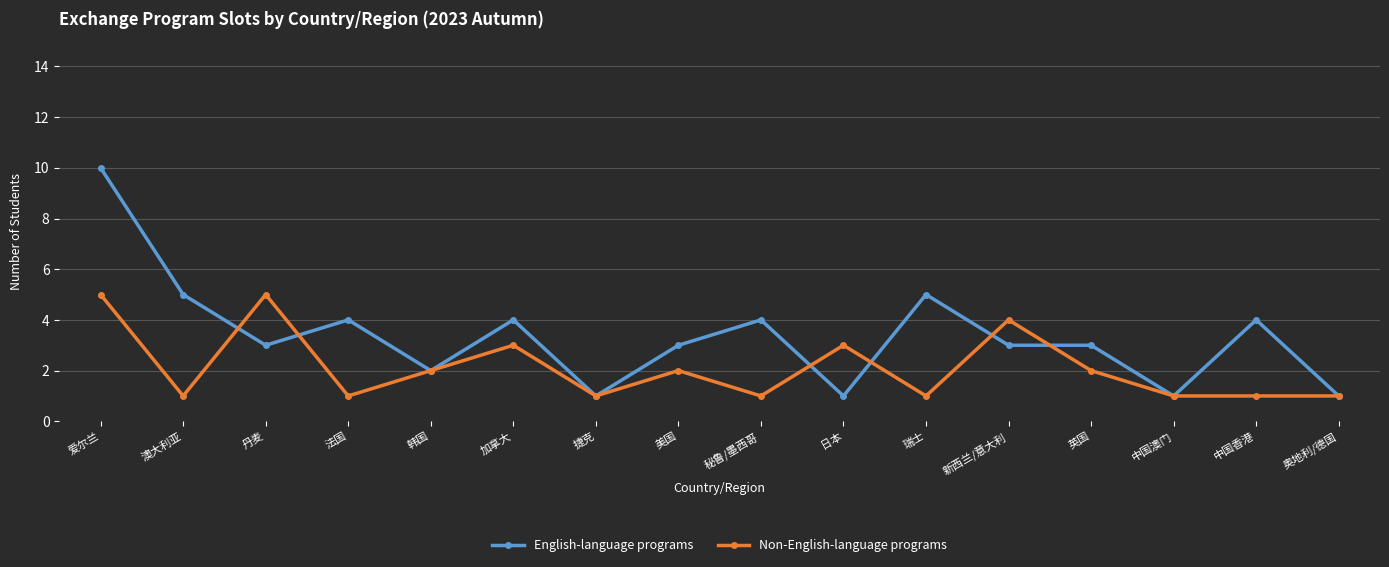

What is the value of the Non-English-language programs point at the 8th from the left?

2